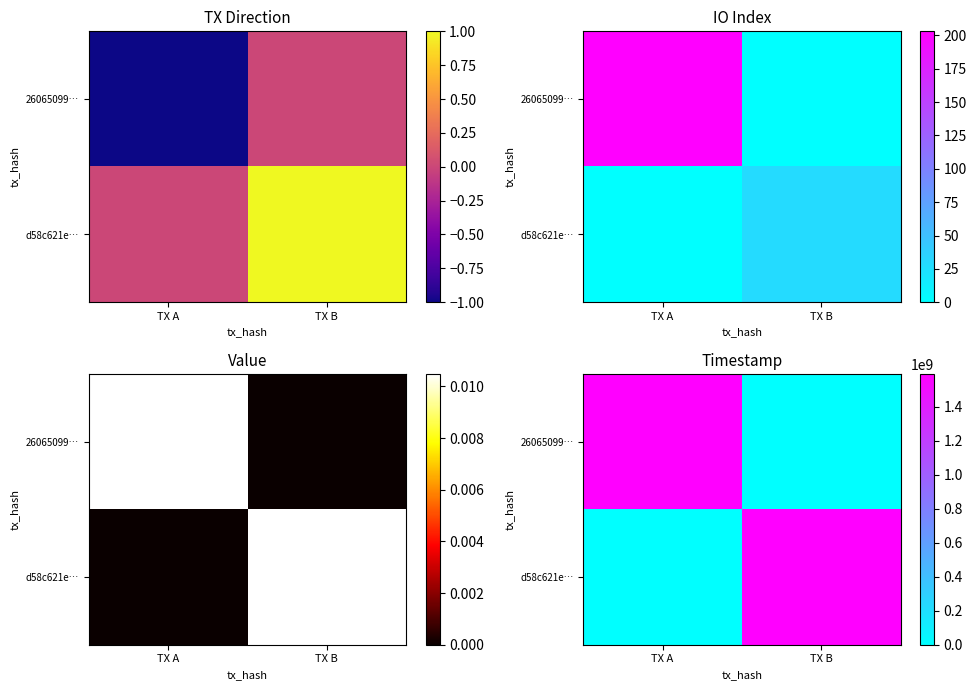

Rank the series by their maximum value, from highest to lowest.

26065099…, d58c621e…